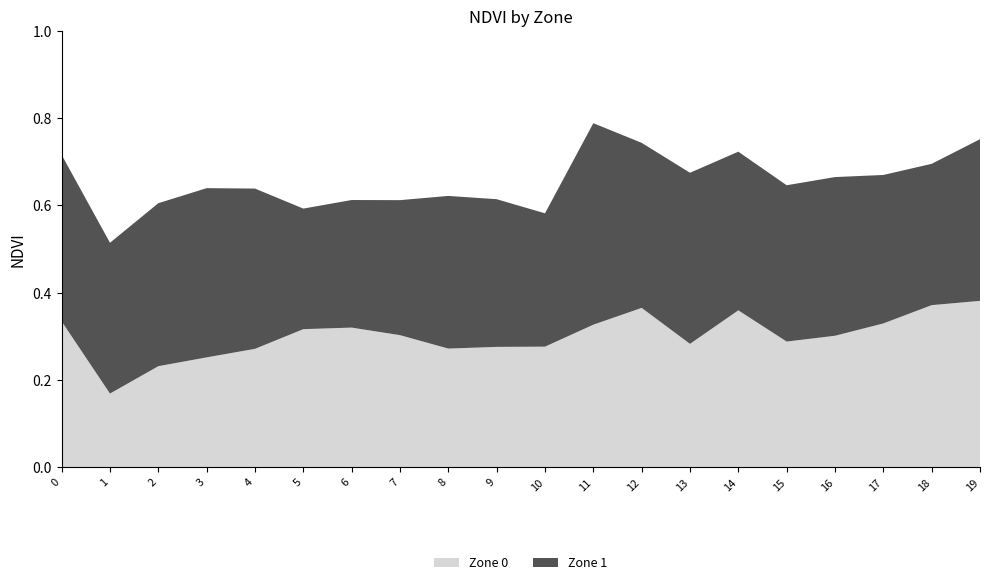

Reading left to right, what are all the values shown in this chart?

Zone 0: 0=0.3	1=0.2	2=0.2	3=0.3	4=0.3	5=0.3	6=0.3	7=0.3	8=0.3	9=0.3	10=0.3	11=0.3	12=0.4	13=0.3	14=0.4	15=0.3	16=0.3	17=0.3	18=0.4	19=0.4
Zone 1: 0=0.4	1=0.3	2=0.4	3=0.4	4=0.4	5=0.3	6=0.3	7=0.3	8=0.3	9=0.3	10=0.3	11=0.5	12=0.4	13=0.4	14=0.4	15=0.4	16=0.4	17=0.3	18=0.3	19=0.4